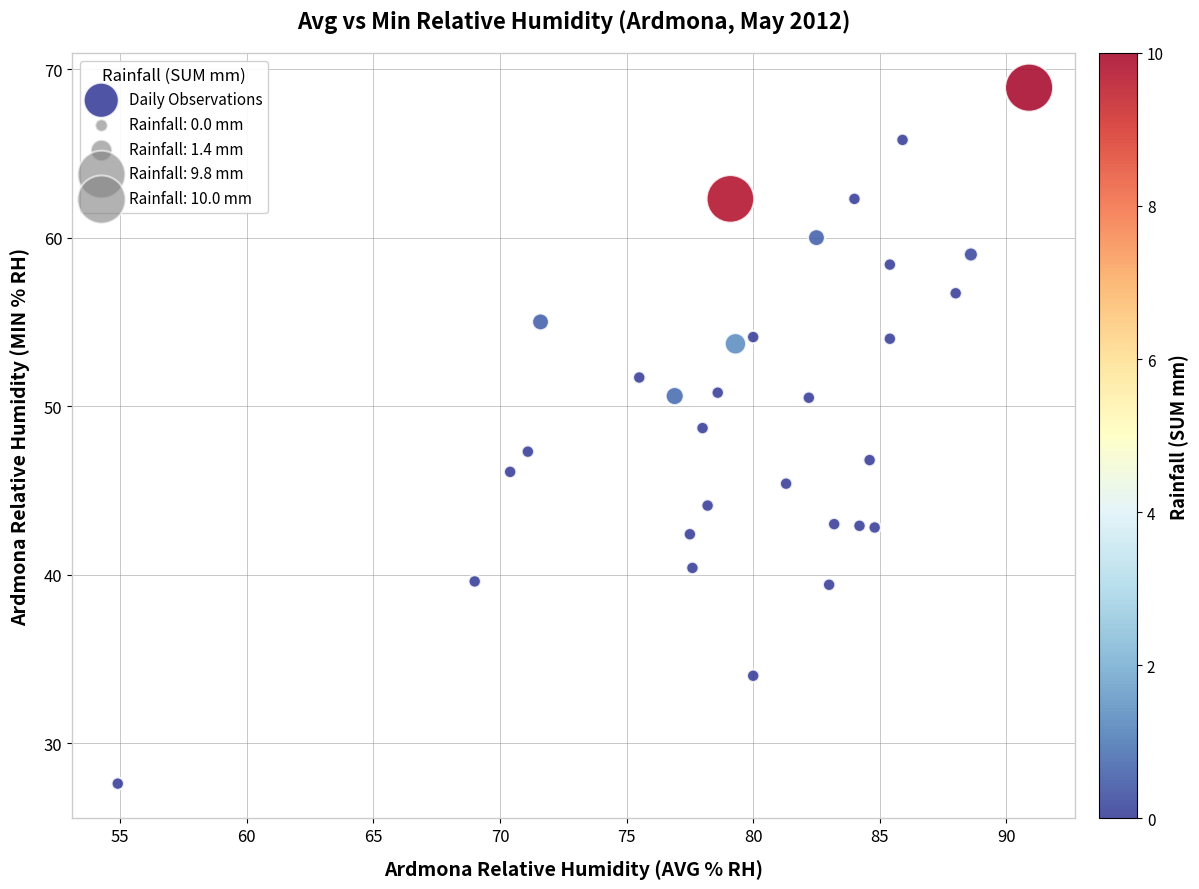

What is the range of Y values (max minus min)?

41.3